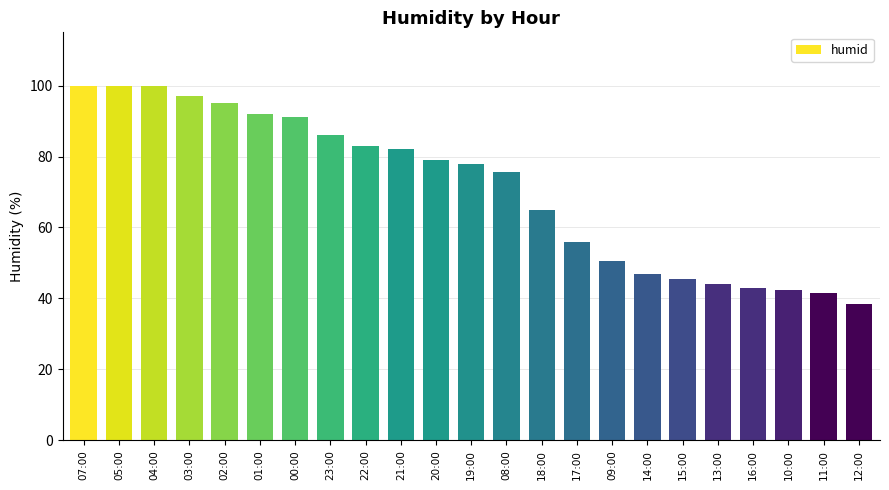

Is it true that the value at 02:00 is 95.0?

True